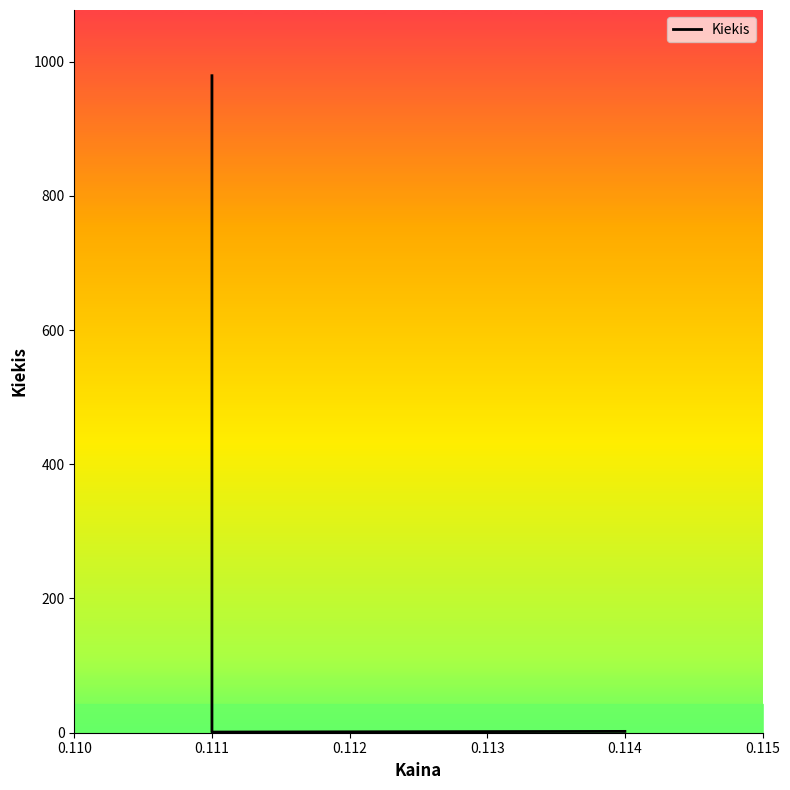

Count the number of categories in the chart.

4